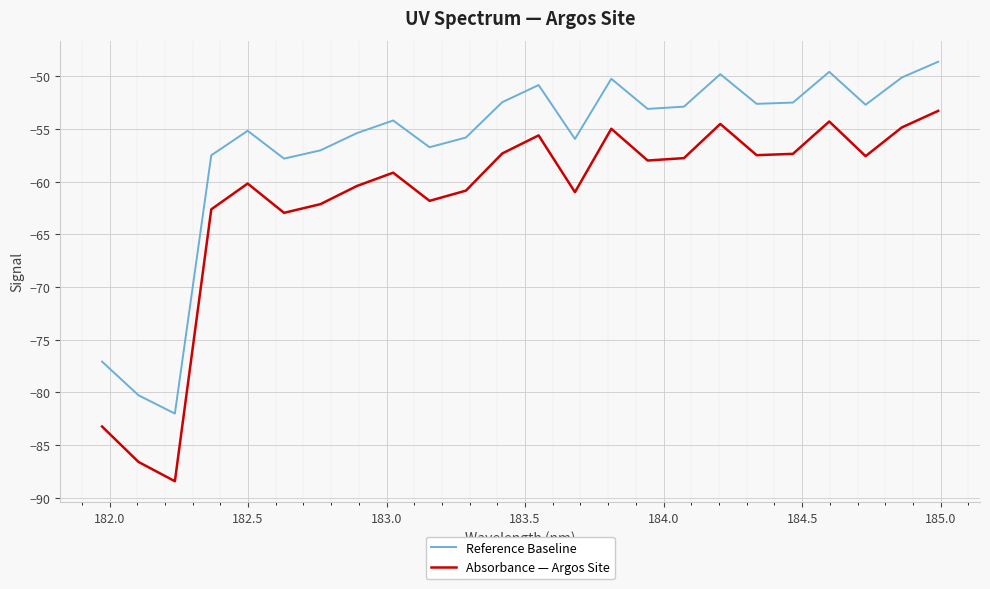

What are all the series names shown in the legend?

Reference Baseline, Absorbance — Argos Site